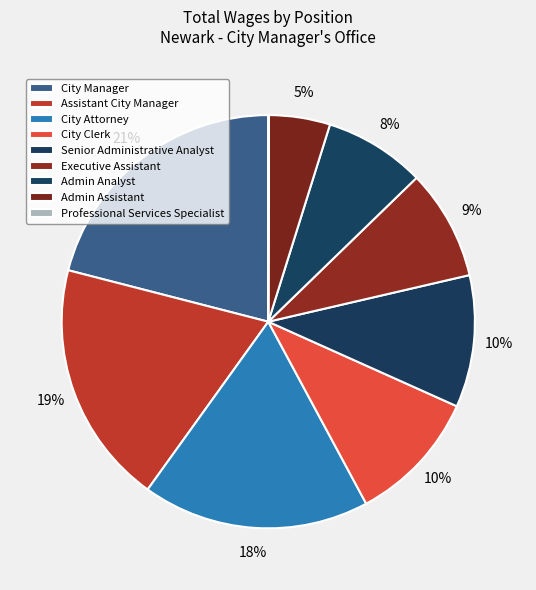

Do Admin Assistant and Professional Services Specialist together represent more than half of the pie?

No